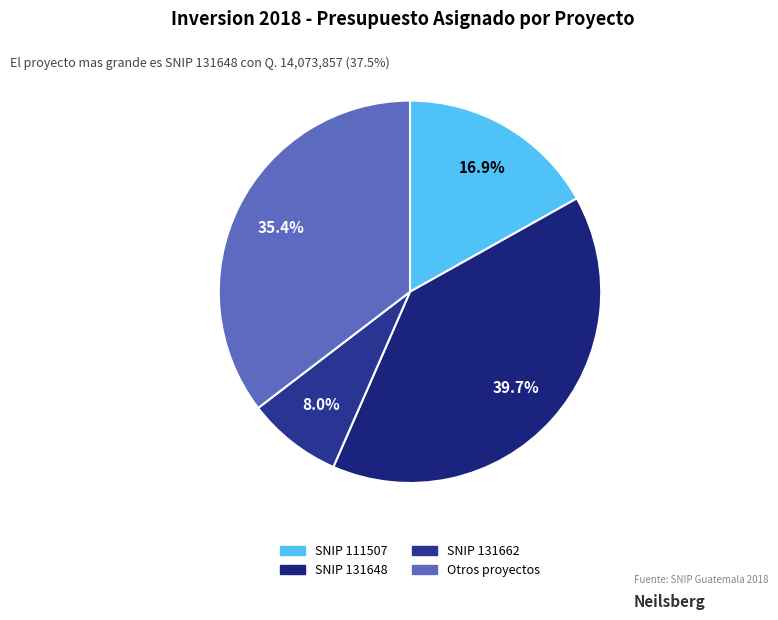

Count the number of slices in the pie.

4